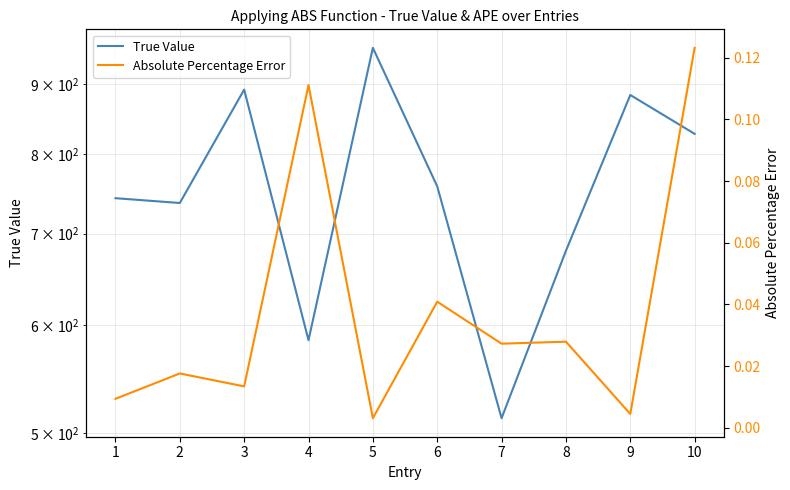

Reading left to right, transcribe all the data shown in this chart.

True Value: 743.0	737.0	892.0	585.0	957.0	758.0	513.0	680.0	884.0	828.0
Absolute Percentage Error: 0.0	0.0	0.0	0.1	0.0	0.0	0.0	0.0	0.0	0.1